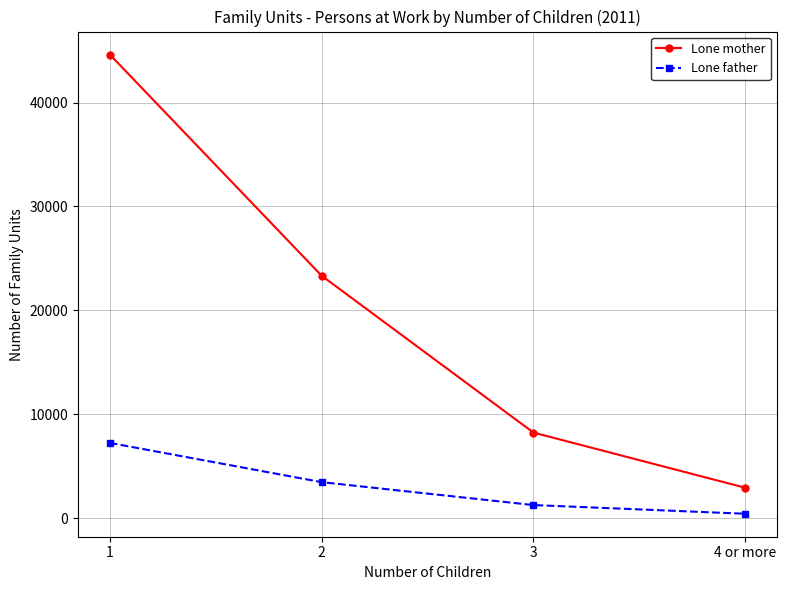

At which label does Lone mother first exceed 23337?

1